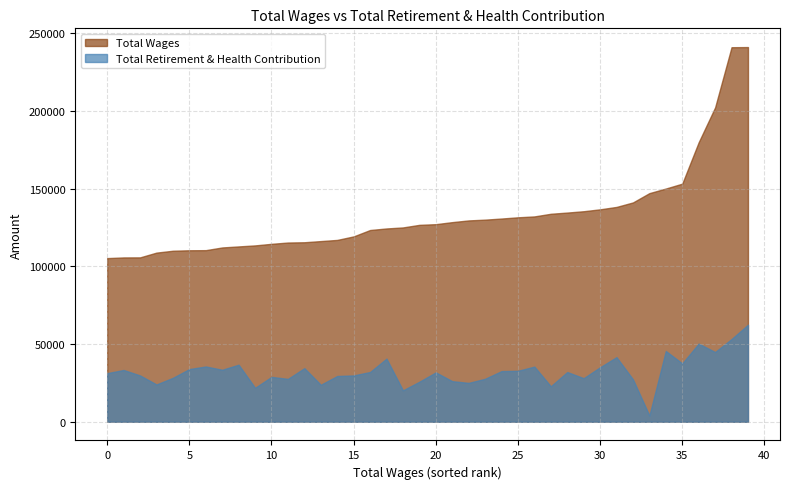

What are all the series names shown in the legend?

Total Wages, Total Retirement & Health Contribution